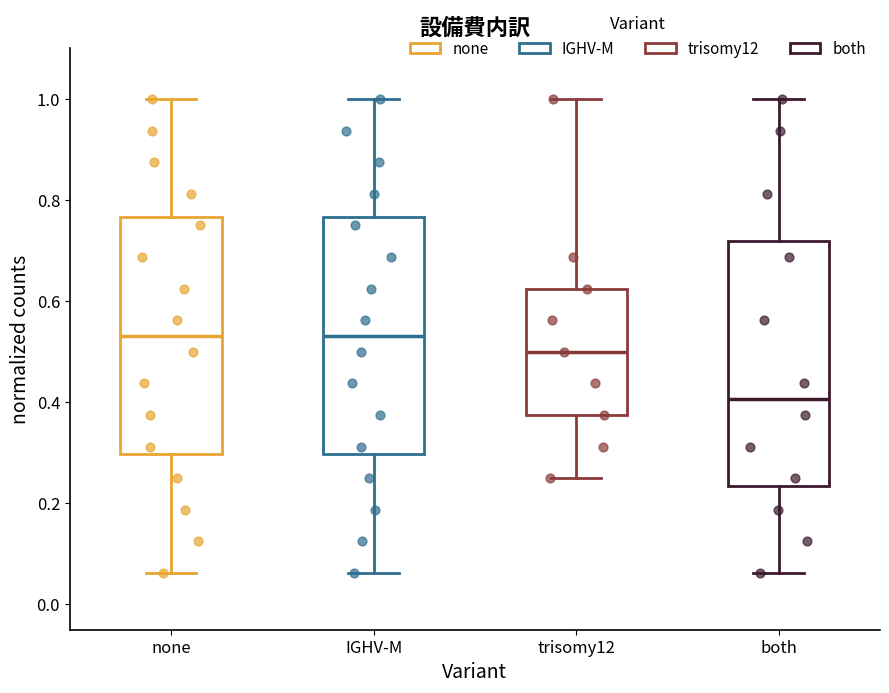

Reading left to right, transcribe this box plot: for each box, give where its median line is, the range the box spans, and where its two whiskers end, as read against the y-axis. The values are not printed on the chart, so give them approximately, as read against the axis.

none: median 0.54, box 0.30 to 0.76, whiskers 0.06 to 1.00
IGHV-M: median 0.54, box 0.30 to 0.76, whiskers 0.06 to 1.00
trisomy12: median 0.50, box 0.38 to 0.62, whiskers 0.26 to 1.00
both: median 0.40, box 0.24 to 0.72, whiskers 0.06 to 1.00